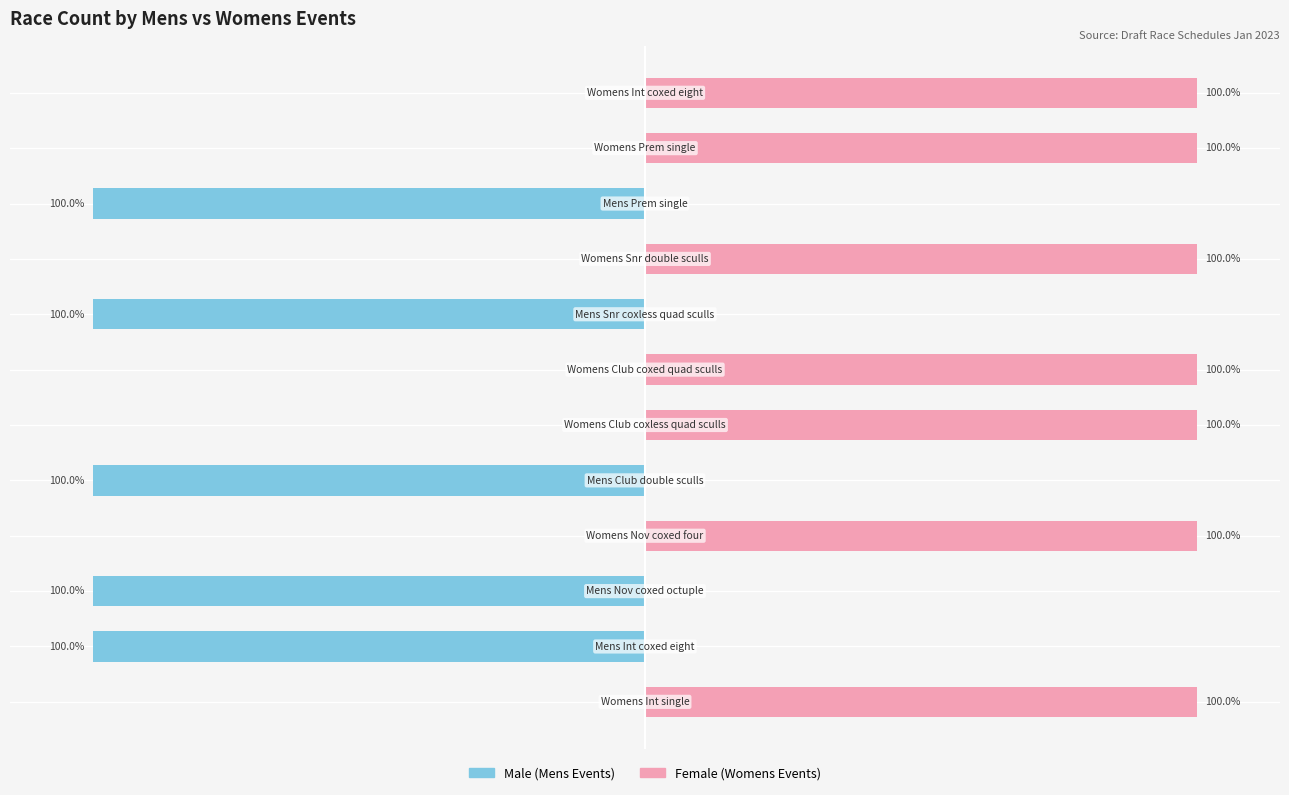

What is the difference between the Female values at 9 and 0?

100